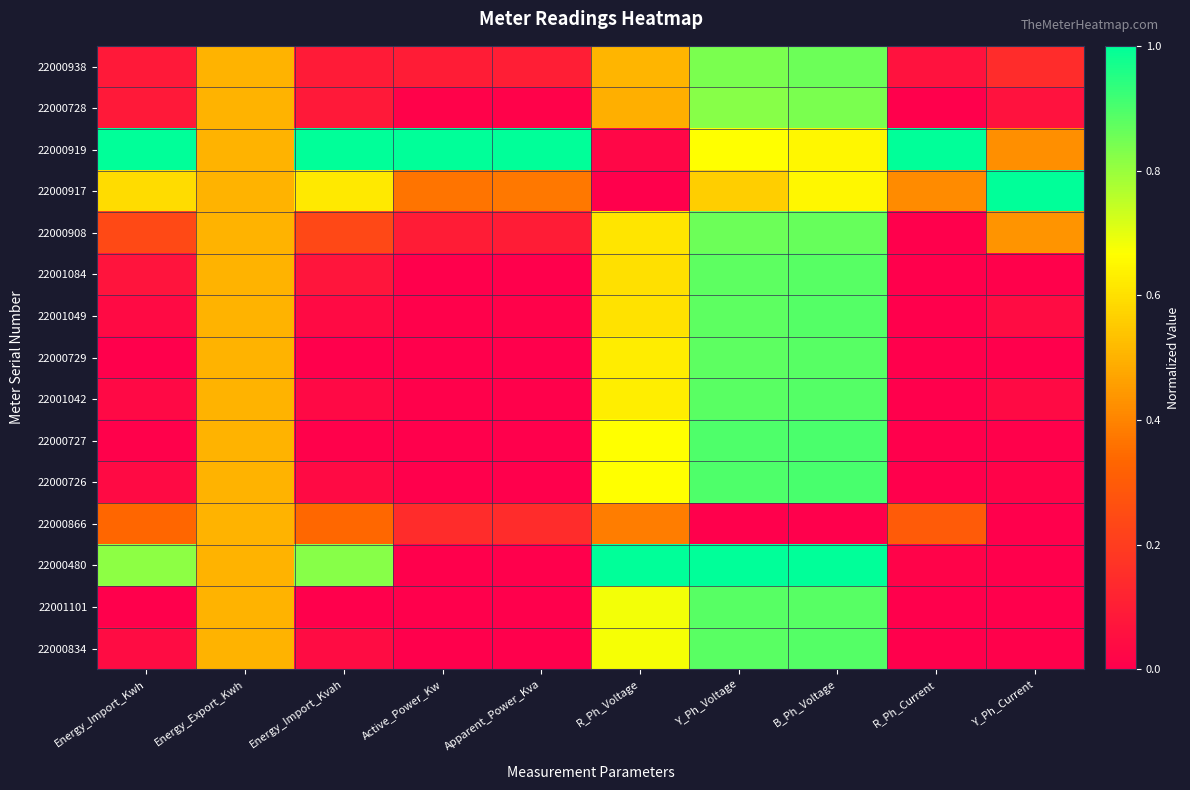

Reading left to right, what are all the values shown in this chart?

22000938: Energy_Import_Kwh=0.1	Energy_Export_Kwh=0.5	Energy_Import_Kvah=0.1	Active_Power_Kw=0.1	Apparent_Power_Kva=0.1	R_Ph_Voltage=0.5	Y_Ph_Voltage=0.8	B_Ph_Voltage=0.9	R_Ph_Current=0.1	Y_Ph_Current=0.1
22000728: Energy_Import_Kwh=0.1	Energy_Export_Kwh=0.5	Energy_Import_Kvah=0.1	Active_Power_Kw=0.0	Apparent_Power_Kva=0.0	R_Ph_Voltage=0.5	Y_Ph_Voltage=0.8	B_Ph_Voltage=0.8	R_Ph_Current=0.0	Y_Ph_Current=0.1
22000919: Energy_Import_Kwh=1.0	Energy_Export_Kwh=0.5	Energy_Import_Kvah=1.0	Active_Power_Kw=1.0	Apparent_Power_Kva=1.0	R_Ph_Voltage=0.0	Y_Ph_Voltage=0.7	B_Ph_Voltage=0.7	R_Ph_Current=1.0	Y_Ph_Current=0.4
22000917: Energy_Import_Kwh=0.6	Energy_Export_Kwh=0.5	Energy_Import_Kvah=0.6	Active_Power_Kw=0.4	Apparent_Power_Kva=0.4	R_Ph_Voltage=0.0	Y_Ph_Voltage=0.6	B_Ph_Voltage=0.7	R_Ph_Current=0.4	Y_Ph_Current=1.0
22000908: Energy_Import_Kwh=0.2	Energy_Export_Kwh=0.5	Energy_Import_Kvah=0.2	Active_Power_Kw=0.1	Apparent_Power_Kva=0.1	R_Ph_Voltage=0.6	Y_Ph_Voltage=0.9	B_Ph_Voltage=0.9	R_Ph_Current=0.0	Y_Ph_Current=0.4
22001084: Energy_Import_Kwh=0.1	Energy_Export_Kwh=0.5	Energy_Import_Kvah=0.1	Active_Power_Kw=0.0	Apparent_Power_Kva=0.0	R_Ph_Voltage=0.6	Y_Ph_Voltage=0.9	B_Ph_Voltage=0.9	R_Ph_Current=0.0	Y_Ph_Current=0.0
22001049: Energy_Import_Kwh=0.0	Energy_Export_Kwh=0.5	Energy_Import_Kvah=0.0	Active_Power_Kw=0.0	Apparent_Power_Kva=0.0	R_Ph_Voltage=0.6	Y_Ph_Voltage=0.9	B_Ph_Voltage=0.9	R_Ph_Current=0.0	Y_Ph_Current=0.0
22000729: Energy_Import_Kwh=0.0	Energy_Export_Kwh=0.5	Energy_Import_Kvah=0.0	Active_Power_Kw=0.0	Apparent_Power_Kva=0.0	R_Ph_Voltage=0.6	Y_Ph_Voltage=0.9	B_Ph_Voltage=0.9	R_Ph_Current=0.0	Y_Ph_Current=0.0
22001042: Energy_Import_Kwh=0.0	Energy_Export_Kwh=0.5	Energy_Import_Kvah=0.0	Active_Power_Kw=0.0	Apparent_Power_Kva=0.0	R_Ph_Voltage=0.6	Y_Ph_Voltage=0.9	B_Ph_Voltage=0.9	R_Ph_Current=0.0	Y_Ph_Current=0.0
22000727: Energy_Import_Kwh=0.0	Energy_Export_Kwh=0.5	Energy_Import_Kvah=0.0	Active_Power_Kw=0.0	Apparent_Power_Kva=0.0	R_Ph_Voltage=0.7	Y_Ph_Voltage=0.9	B_Ph_Voltage=0.9	R_Ph_Current=0.0	Y_Ph_Current=0.0
22000726: Energy_Import_Kwh=0.0	Energy_Export_Kwh=0.5	Energy_Import_Kvah=0.0	Active_Power_Kw=0.0	Apparent_Power_Kva=0.0	R_Ph_Voltage=0.7	Y_Ph_Voltage=0.9	B_Ph_Voltage=0.9	R_Ph_Current=0.0	Y_Ph_Current=0.0
22000866: Energy_Import_Kwh=0.3	Energy_Export_Kwh=0.5	Energy_Import_Kvah=0.3	Active_Power_Kw=0.1	Apparent_Power_Kva=0.1	R_Ph_Voltage=0.4	Y_Ph_Voltage=0.0	B_Ph_Voltage=0.0	R_Ph_Current=0.3	Y_Ph_Current=0.0
22000480: Energy_Import_Kwh=0.8	Energy_Export_Kwh=0.5	Energy_Import_Kvah=0.8	Active_Power_Kw=0.0	Apparent_Power_Kva=0.0	R_Ph_Voltage=1.0	Y_Ph_Voltage=1.0	B_Ph_Voltage=1.0	R_Ph_Current=0.0	Y_Ph_Current=0.0
22001101: Energy_Import_Kwh=0.0	Energy_Export_Kwh=0.5	Energy_Import_Kvah=0.0	Active_Power_Kw=0.0	Apparent_Power_Kva=0.0	R_Ph_Voltage=0.7	Y_Ph_Voltage=0.9	B_Ph_Voltage=0.9	R_Ph_Current=0.0	Y_Ph_Current=0.0
22000834: Energy_Import_Kwh=0.0	Energy_Export_Kwh=0.5	Energy_Import_Kvah=0.0	Active_Power_Kw=0.0	Apparent_Power_Kva=0.0	R_Ph_Voltage=0.7	Y_Ph_Voltage=0.9	B_Ph_Voltage=0.9	R_Ph_Current=0.0	Y_Ph_Current=0.0